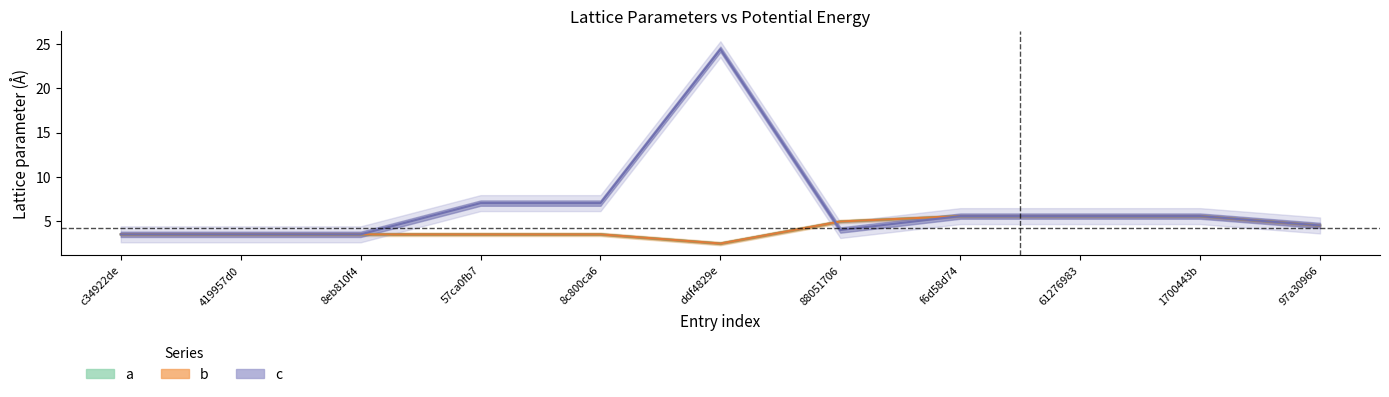

True or false: a has more than 2 points higher than both neighbors.

False